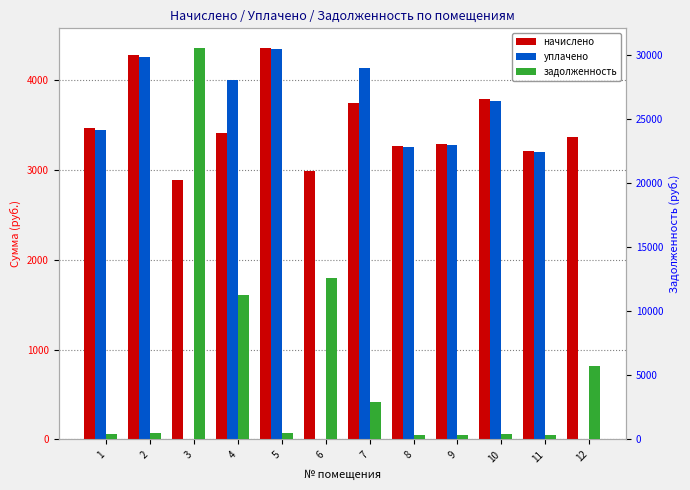

How many bars are there in total?

36